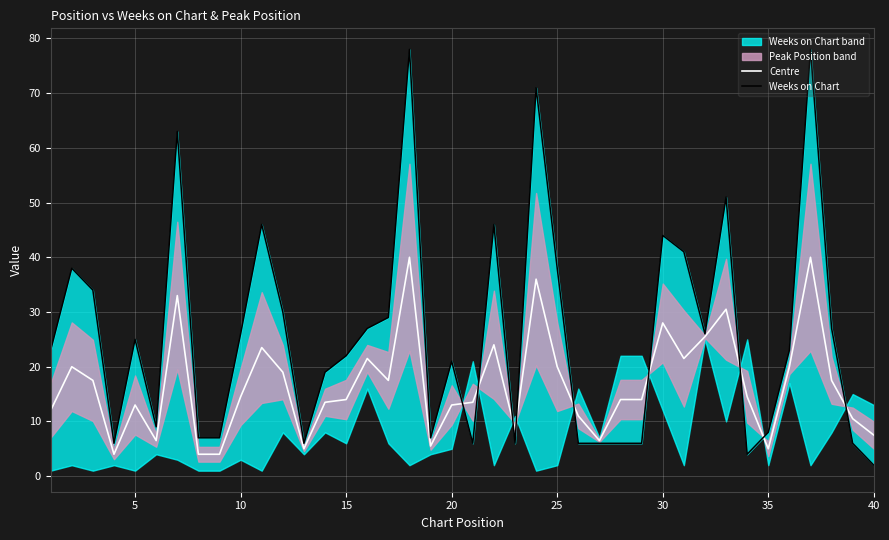

How many intersections are there between Weeks on Chart and Centre?

9